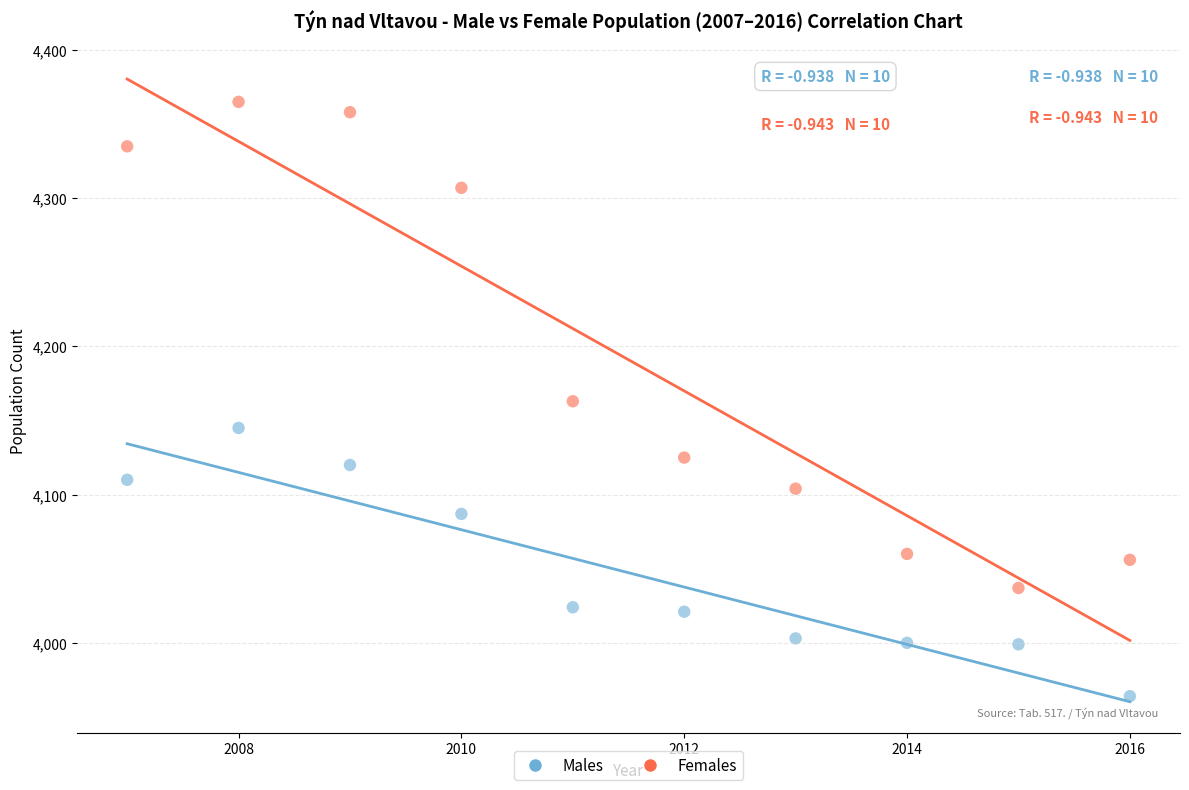

Which series has the widest spread of Y values?

Females